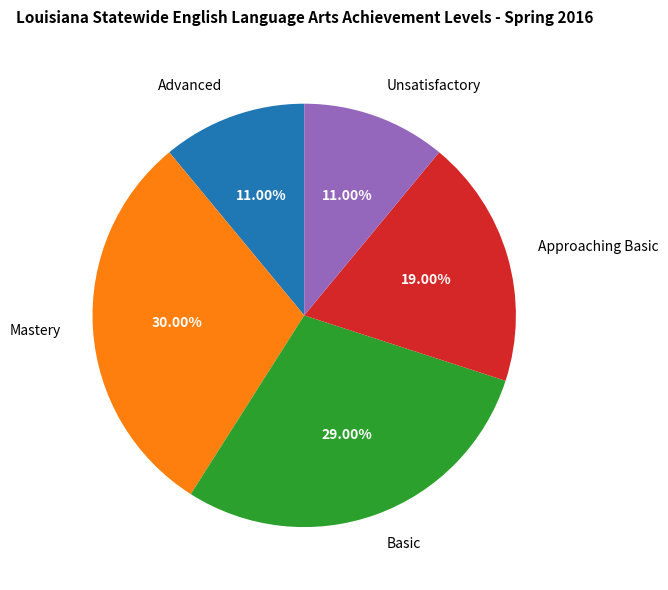

Combined, do Advanced and Unsatisfactory account for over 50%?

No